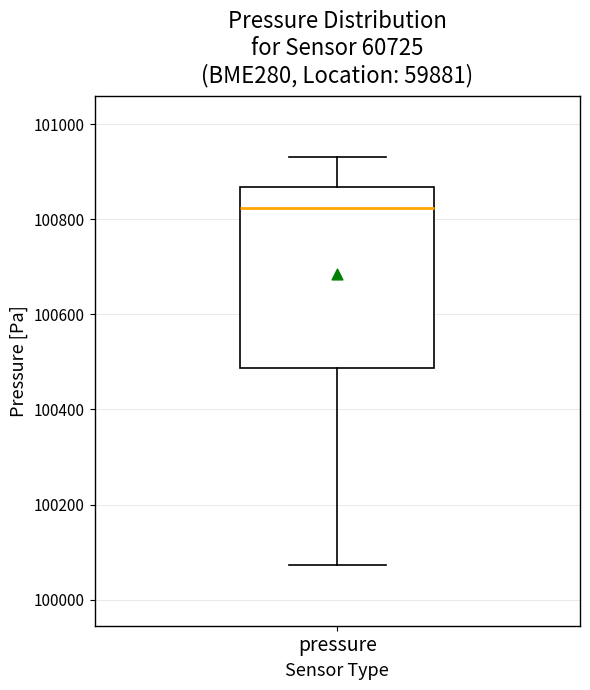

Transcribe this box plot: give where the median line is, the range the box spans, and where the two whiskers end, as read against the y-axis. The values are not printed on the chart, so give them approximately, as read against the axis.

median 100820, box 100480 to 100860, whiskers 100080 to 100940